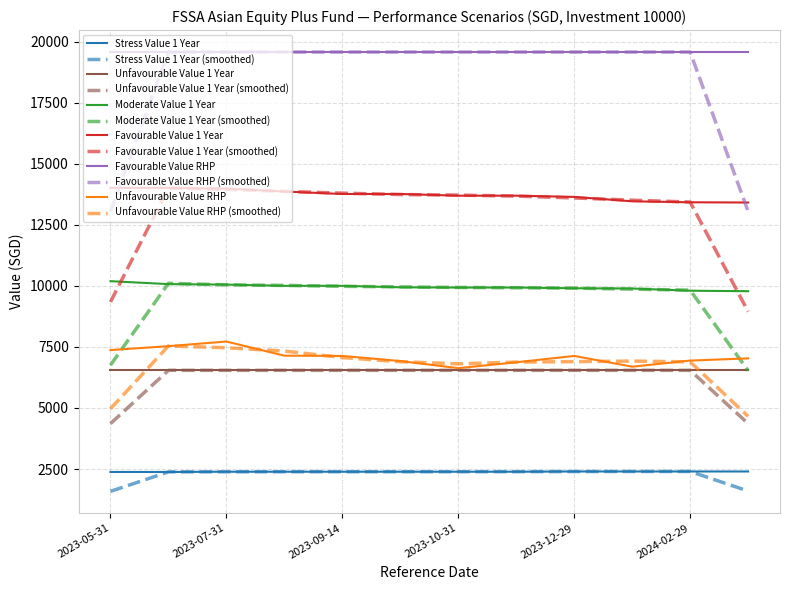

What is the greatest value displayed?

19570.0